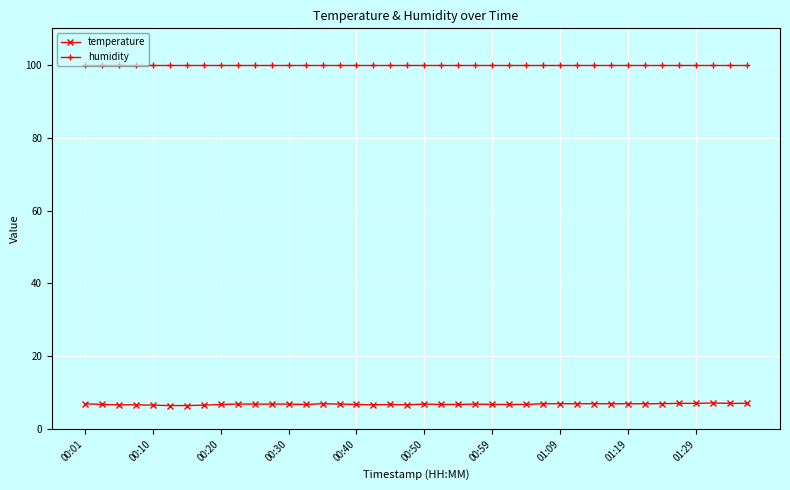

How many lines are shown in the chart?

2